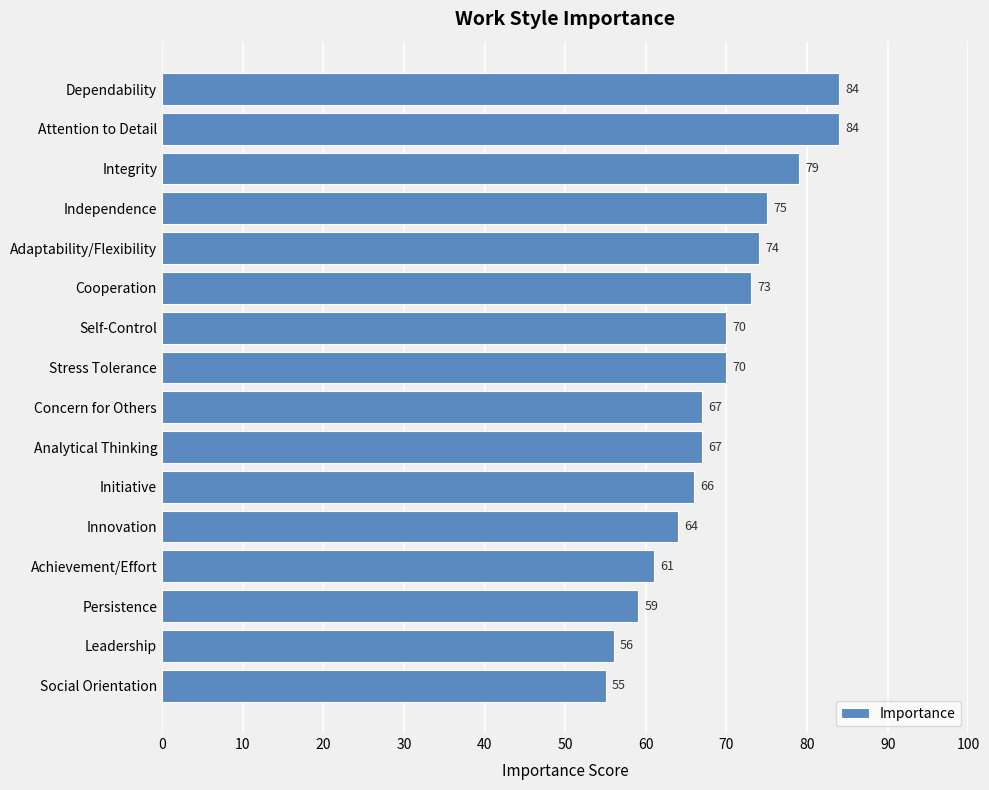

How many data points does each series have?

16